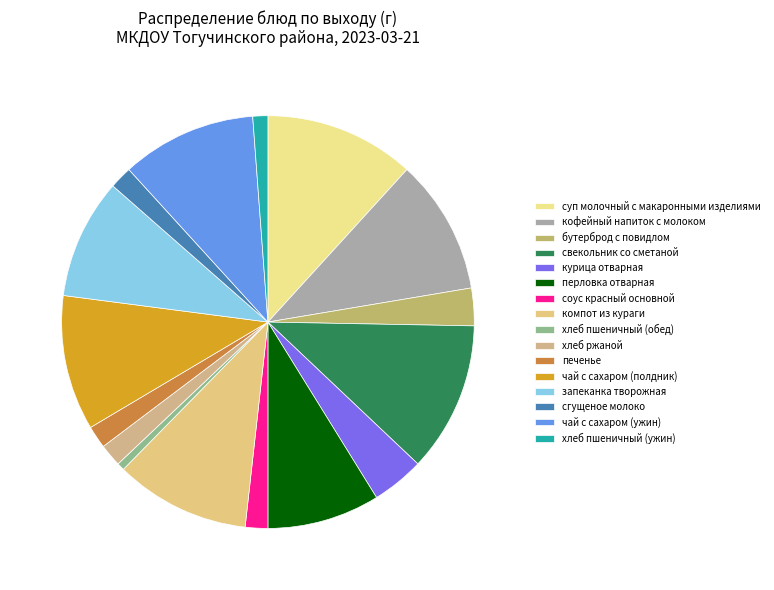

Is it true that кофейный напиток с молоком is 17% of the pie?

False